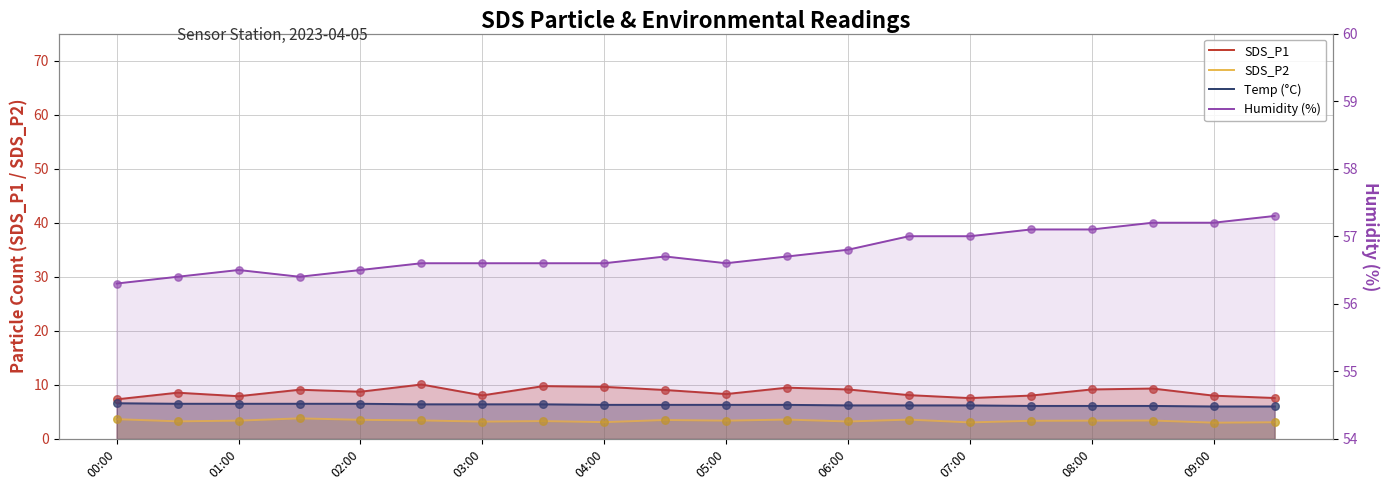

Which series contains the highest Y value?

Humidity (%)